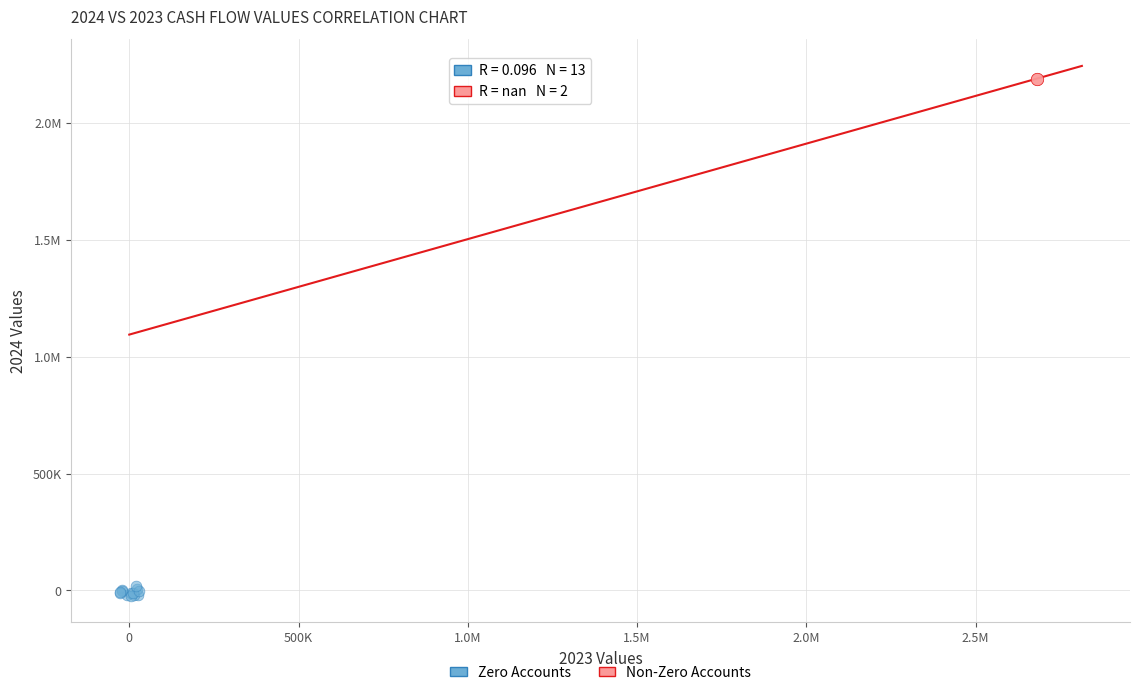

What are all the series names shown in the legend?

Zero Accounts, Non-Zero Accounts